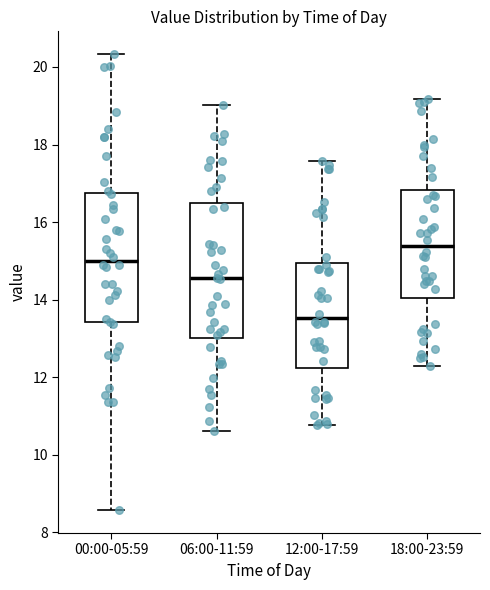

Where does the median line of the box for 18:00-23:59 sit on the y-axis? The values are not printed on the chart, so give them approximately, as read against the axis.

15.4